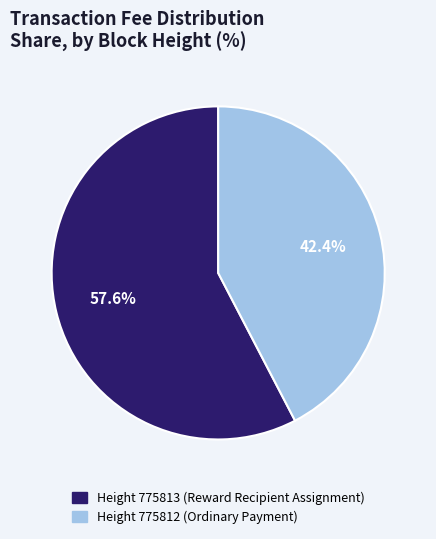

Count the number of slices in the pie.

2